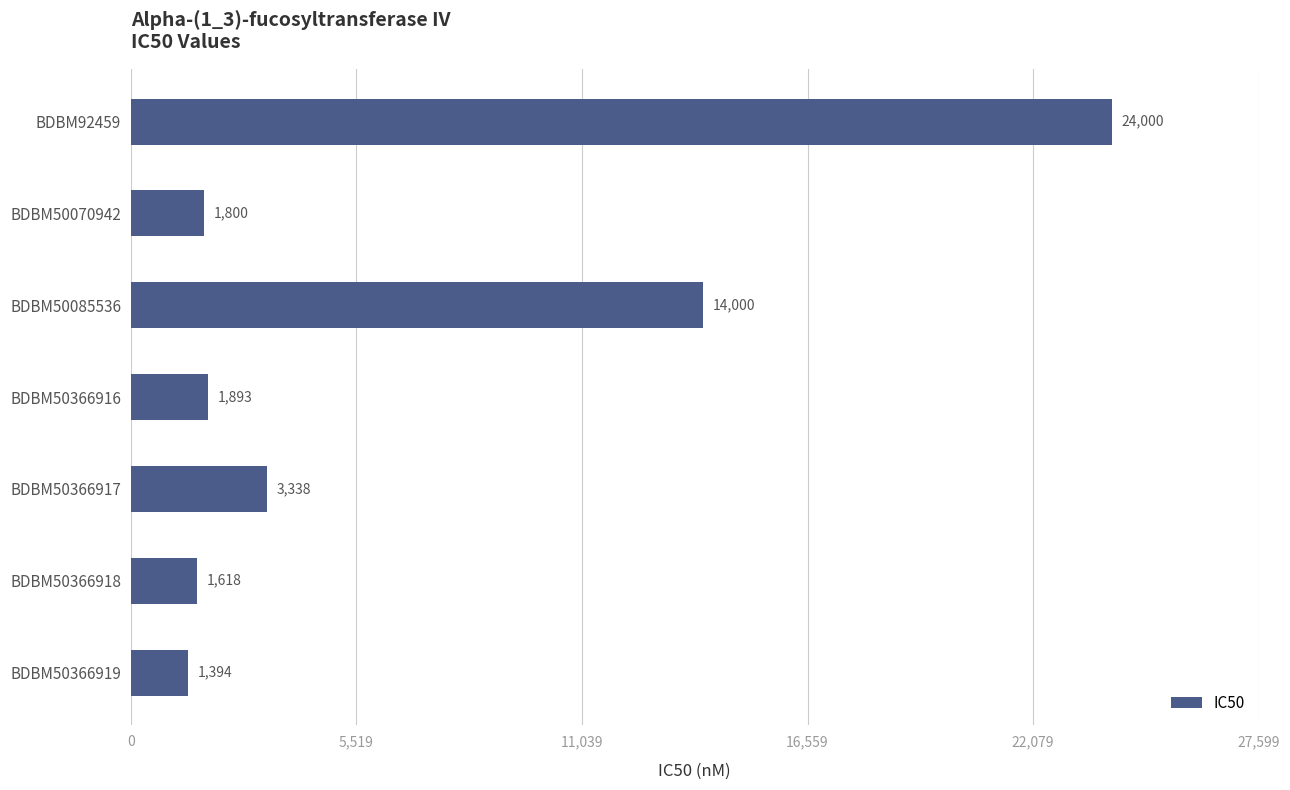

The chart shows a value of 6007 at BDBM50366917. True or false?

False